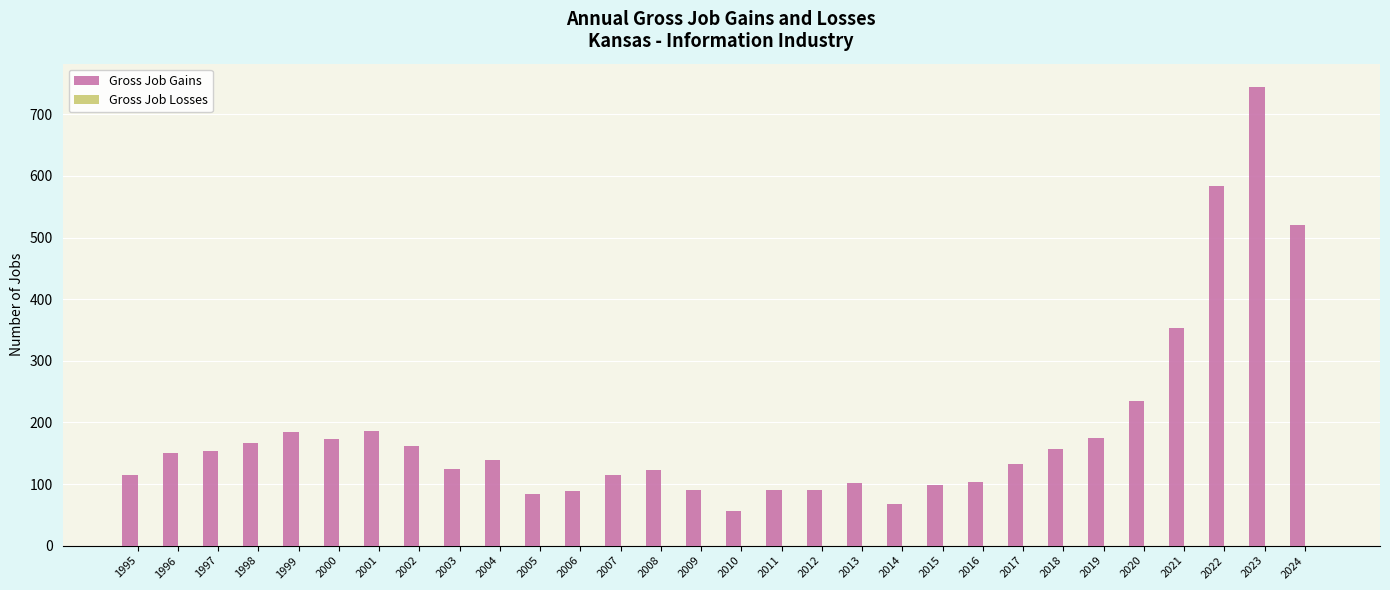

Count the number of data series in this chart.

1